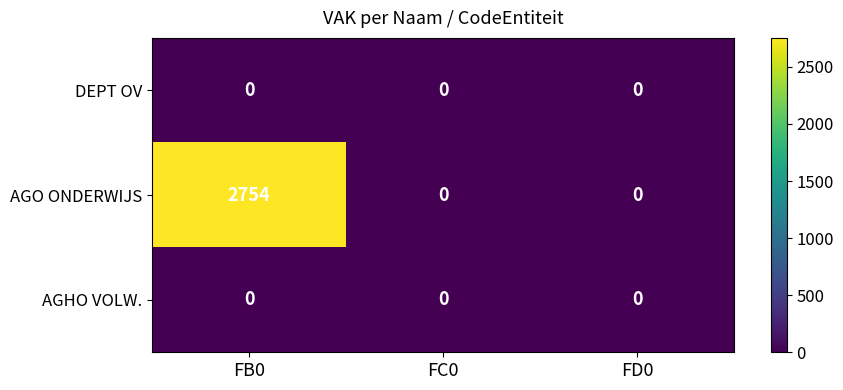

Count the AGO ONDERWIJS values in the range 0 to 2754.

3